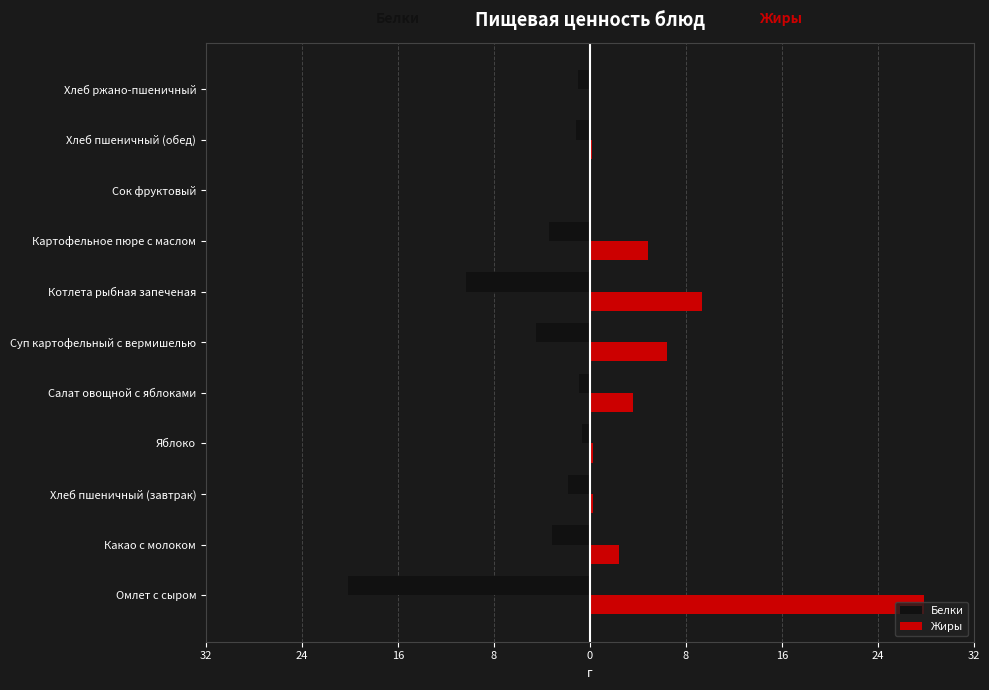

List the series in order of their peak value, lowest first.

Белки, Жиры